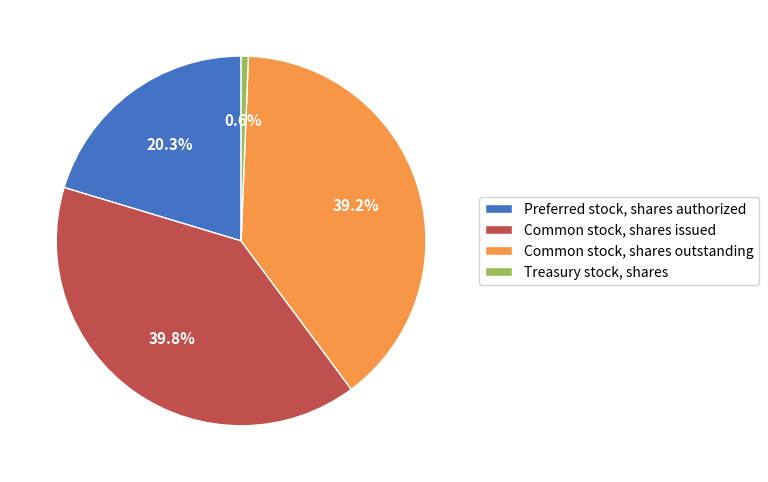

Which slice is the largest?

Common stock, shares issued